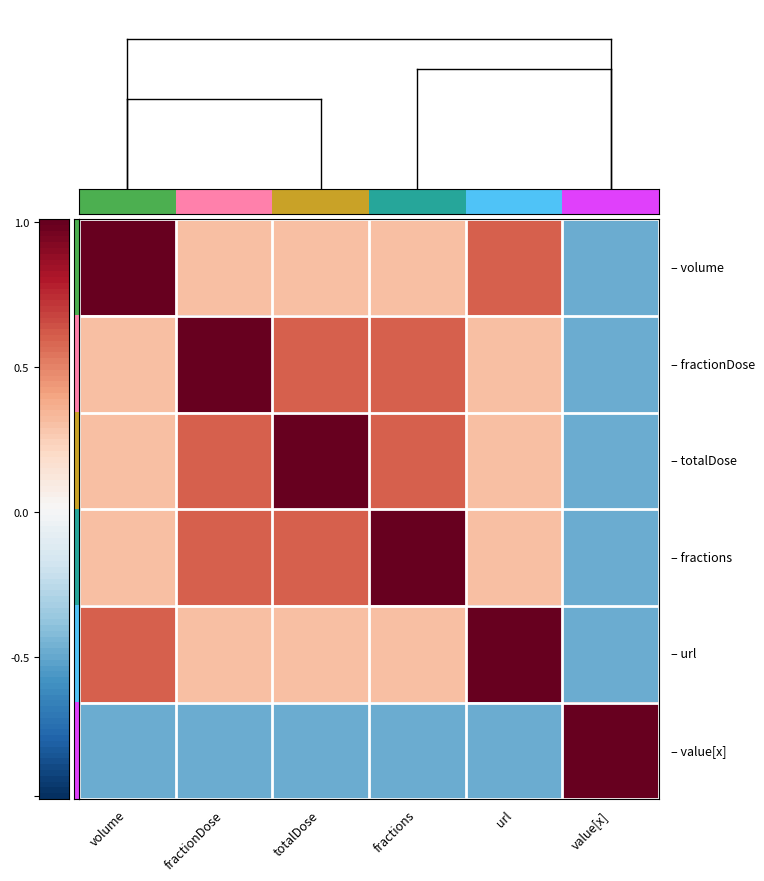

Which label corresponds to the largest value in the chart?

value[x]